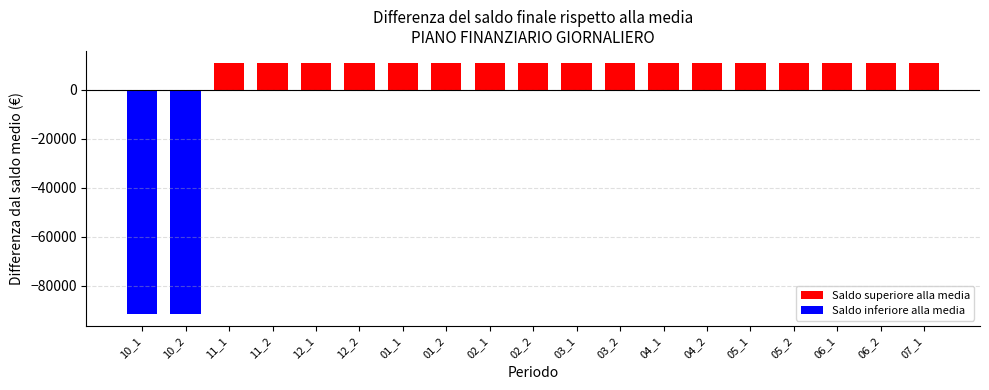

List the labels in order of Saldo inferiore alla media value, smallest first.

10_1, 10_2, 11_1, 11_2, 12_1, 12_2, 01_1, 01_2, 02_1, 02_2, 03_1, 03_2, 04_1, 04_2, 05_1, 05_2, 06_1, 06_2, 07_1